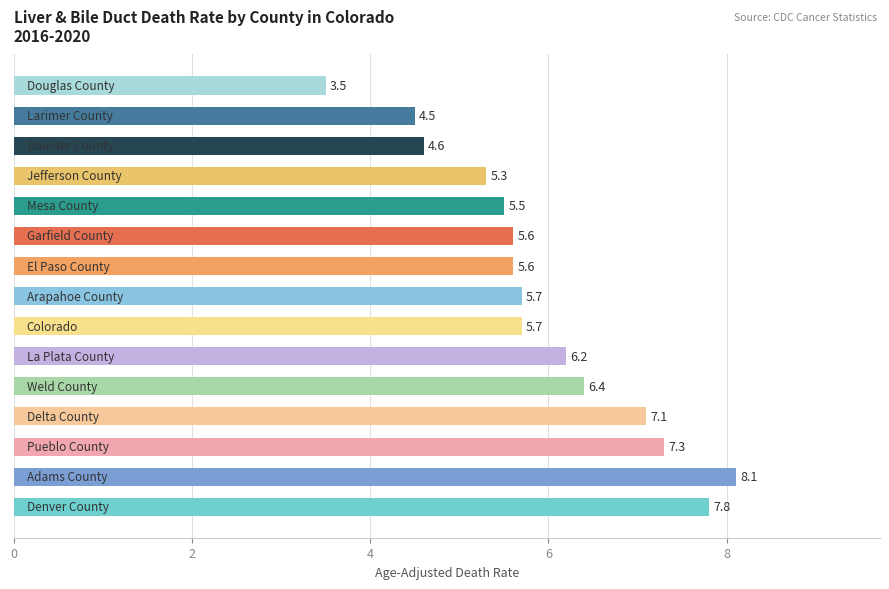

How many values are below 5?

3